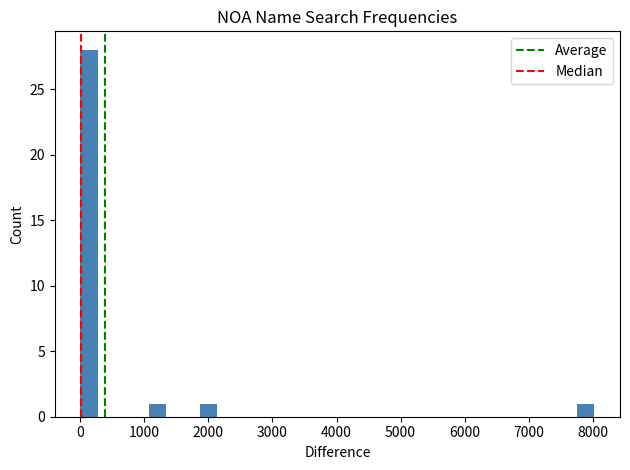

Read against the x-axis, roughly where is the centre of the tallest bar?

100